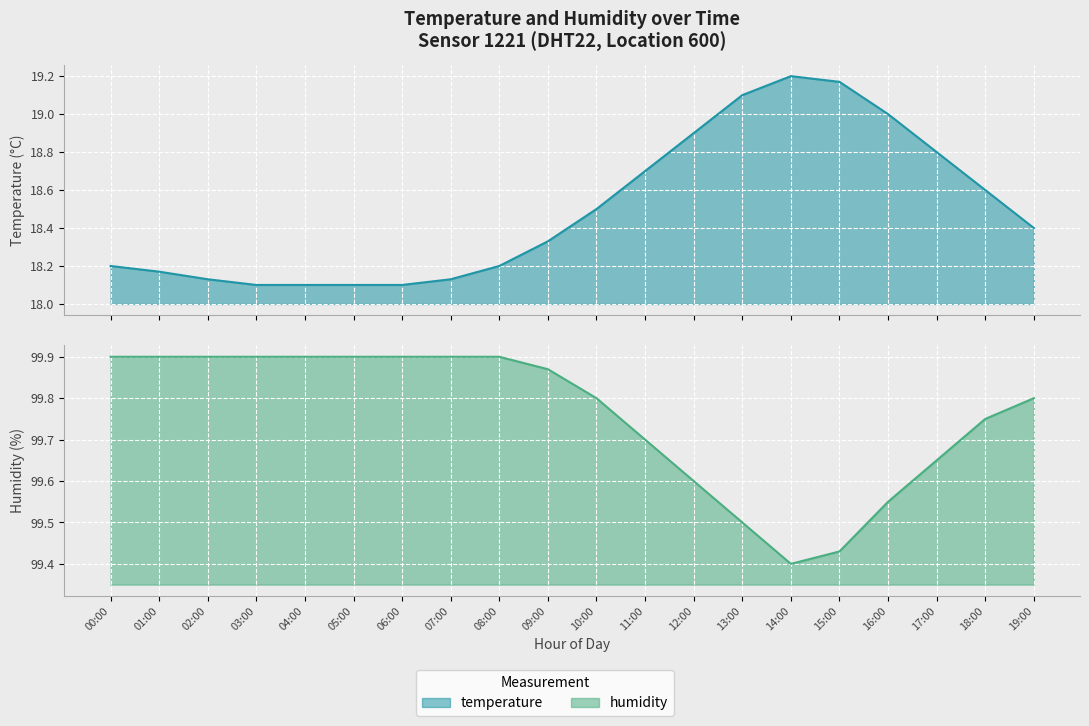

At which category is the sum across all series the highest?

14:00